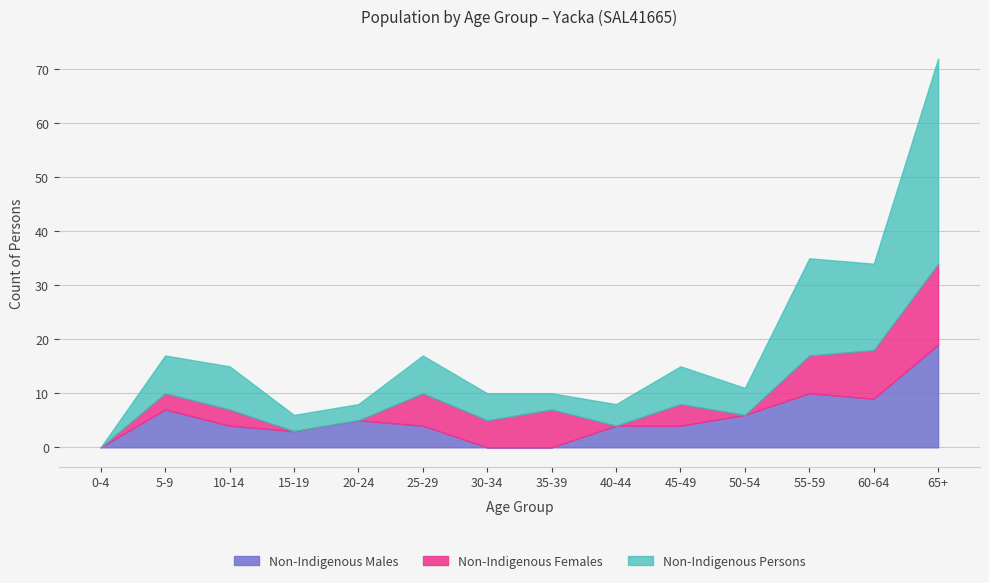

At how many categories does at least one series exceed 22?

3